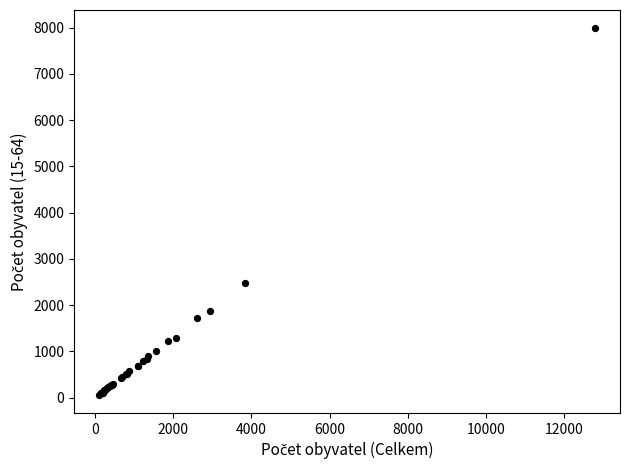

What Y value in the scatter plot is closest to 4026?

2487